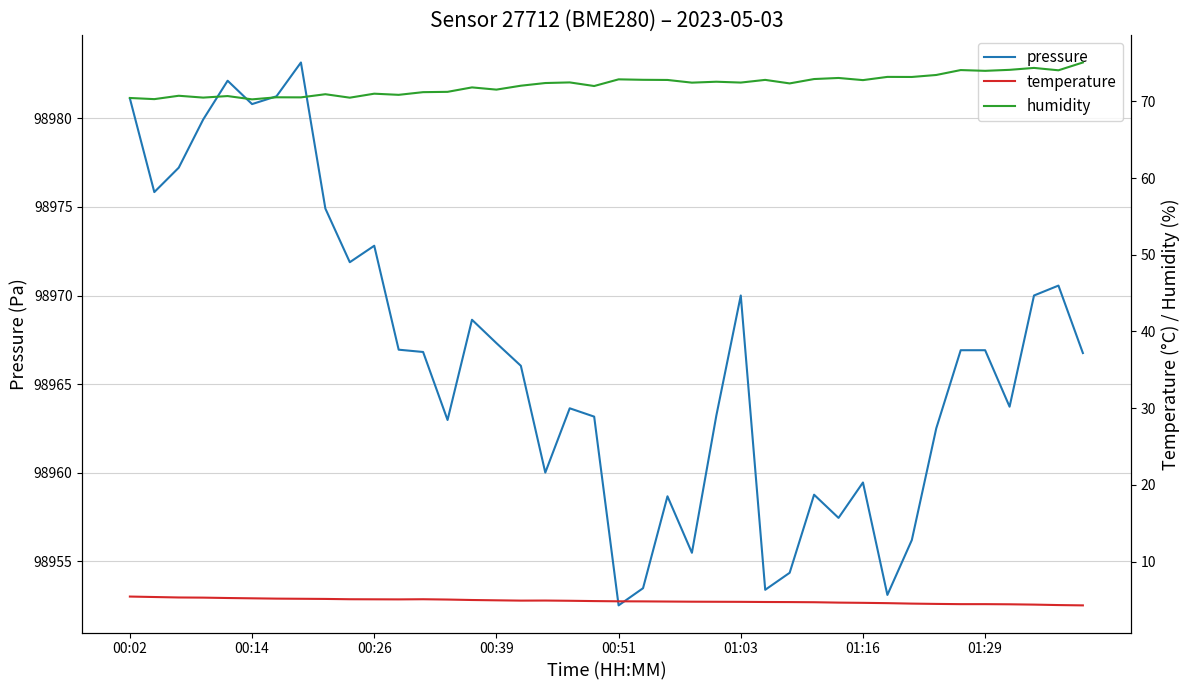

Is it true that pressure equals 67852.8 at 00:39?

False